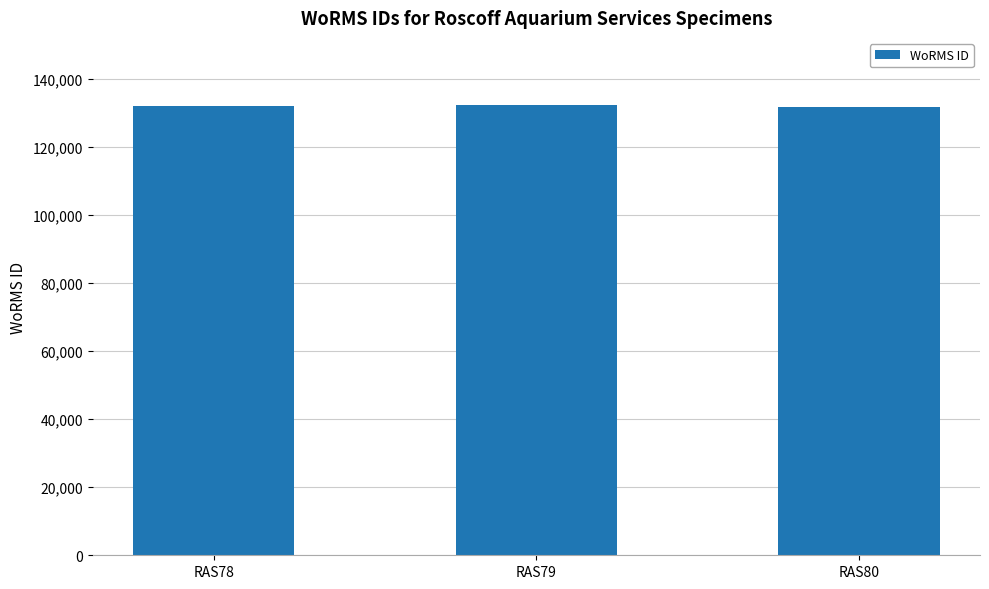

Approximately how many times larger is the value at RAS80 compared to RAS78?

1.0